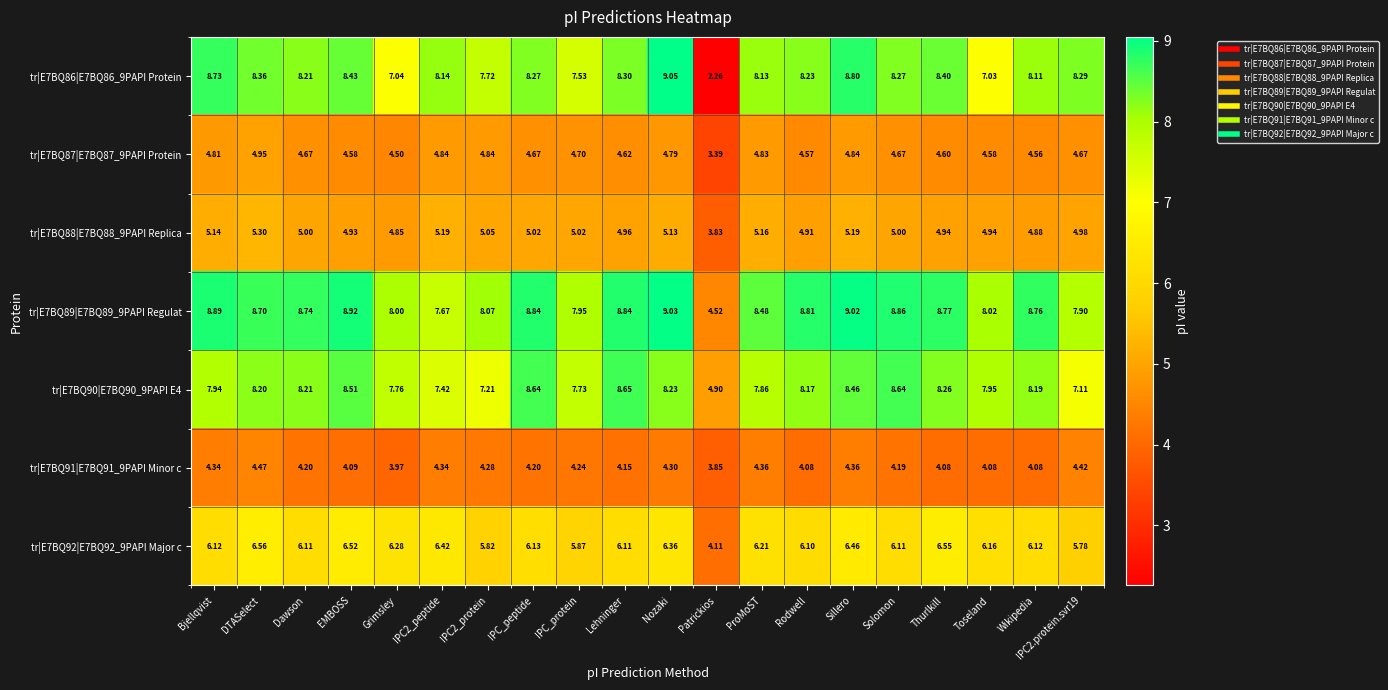

Which category has the highest value in the tr|E7BQ89|E7BQ89_9PAPI Regulat series?

Nozaki